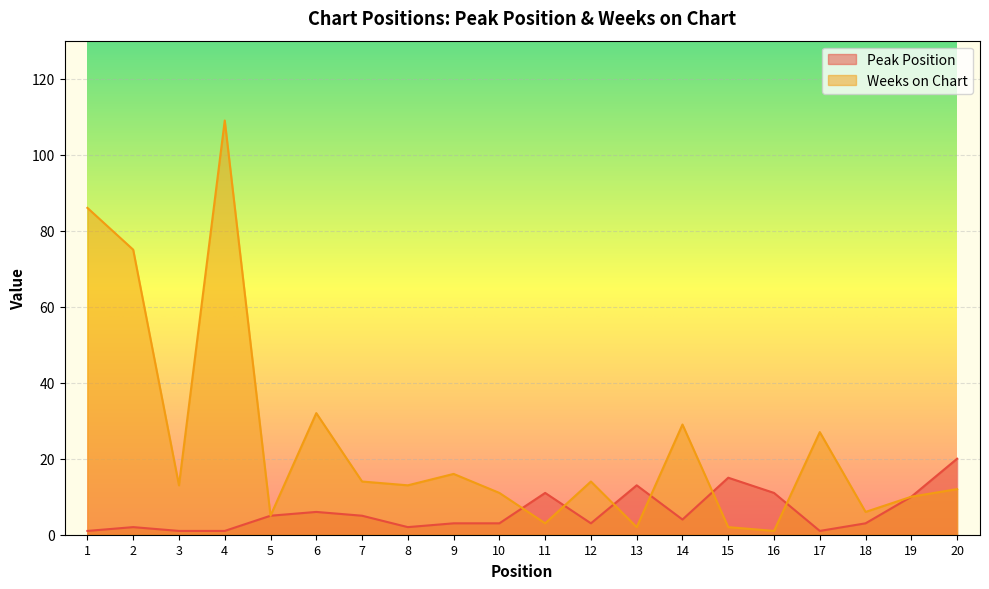

Which series has the largest range (max minus min)?

Weeks on Chart